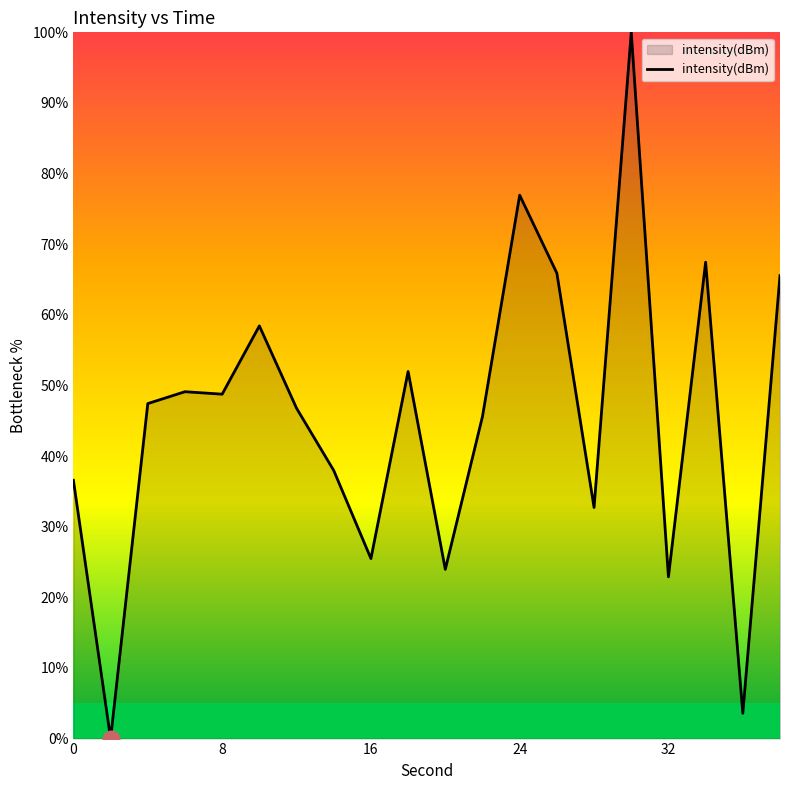

What is the difference between the second highest and second lowest values?

73.4